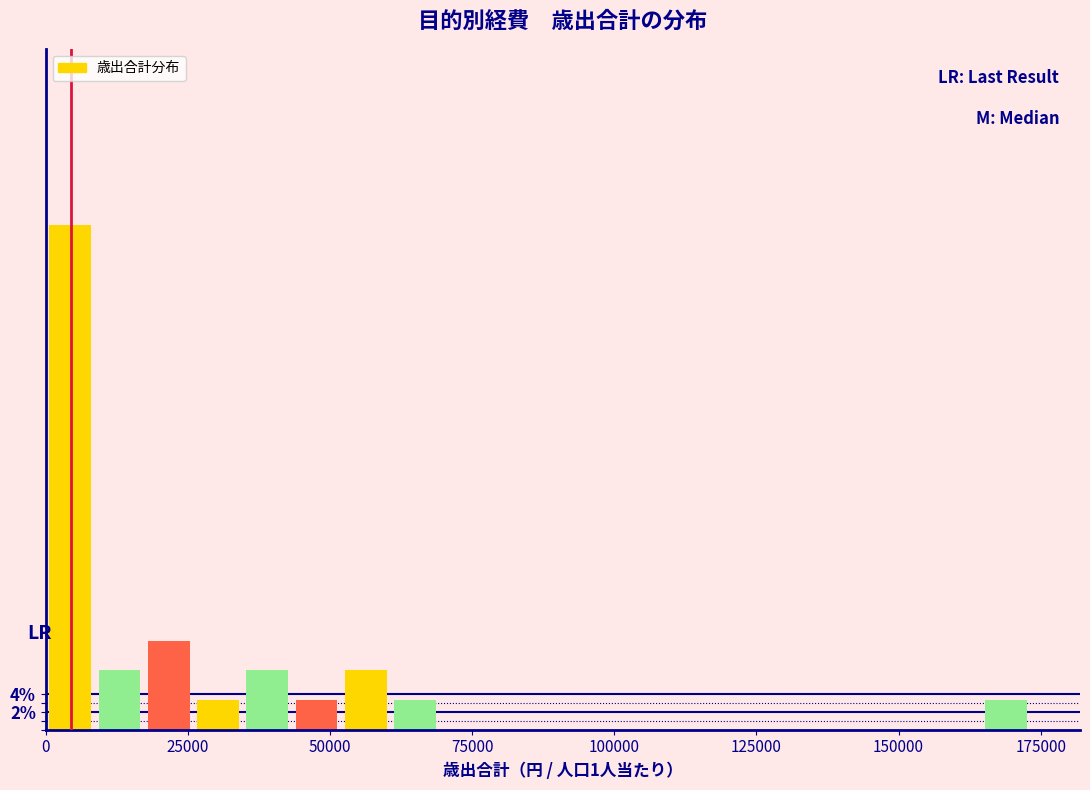

Read against the x-axis, roughly where is the centre of the tallest bar?

5000